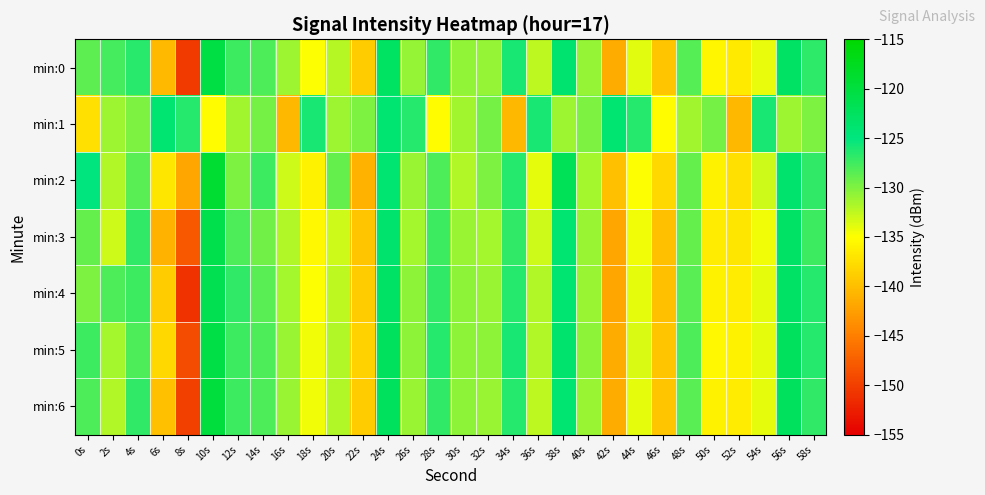

Which label corresponds to the smallest value in the chart?

8s